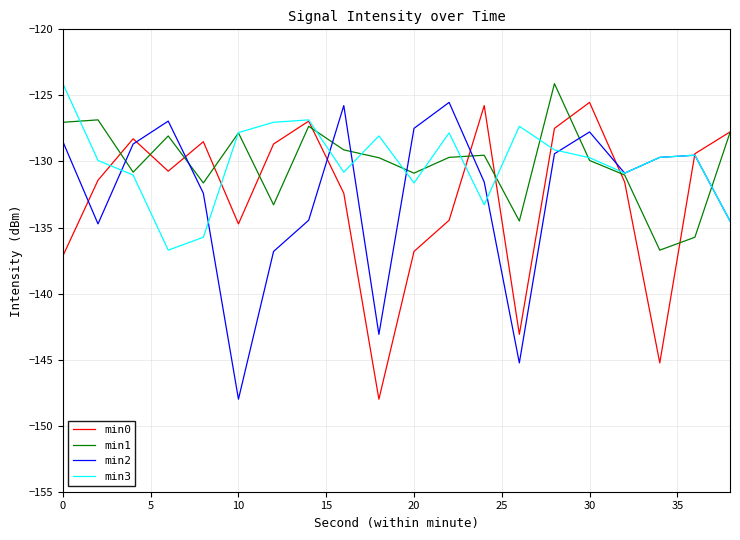

What is the smallest value displayed?

-148.0